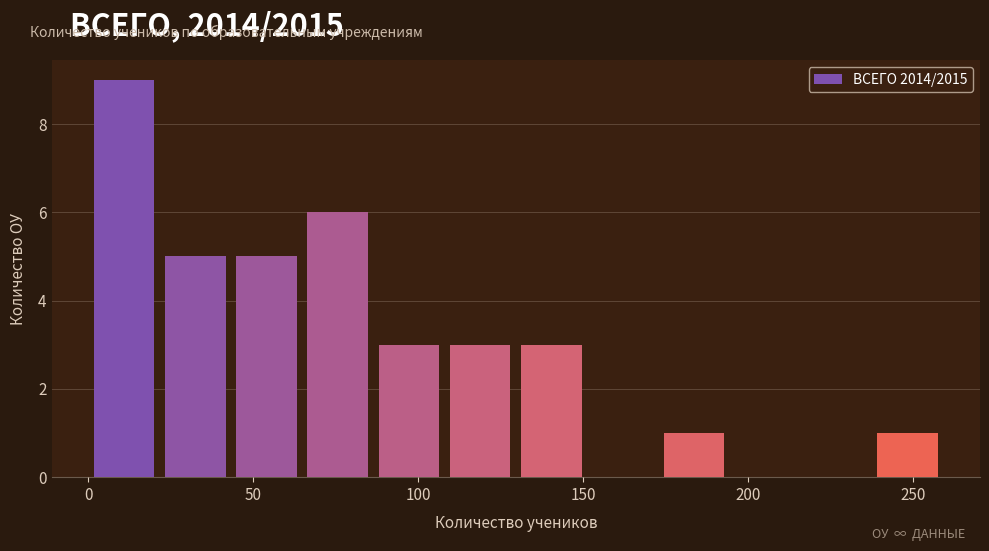

What is the height of the bar covering 20 to 45 on the x-axis? Neither the bar edges nor the heights are printed on the chart, so give them approximately, as read against the axes.

5